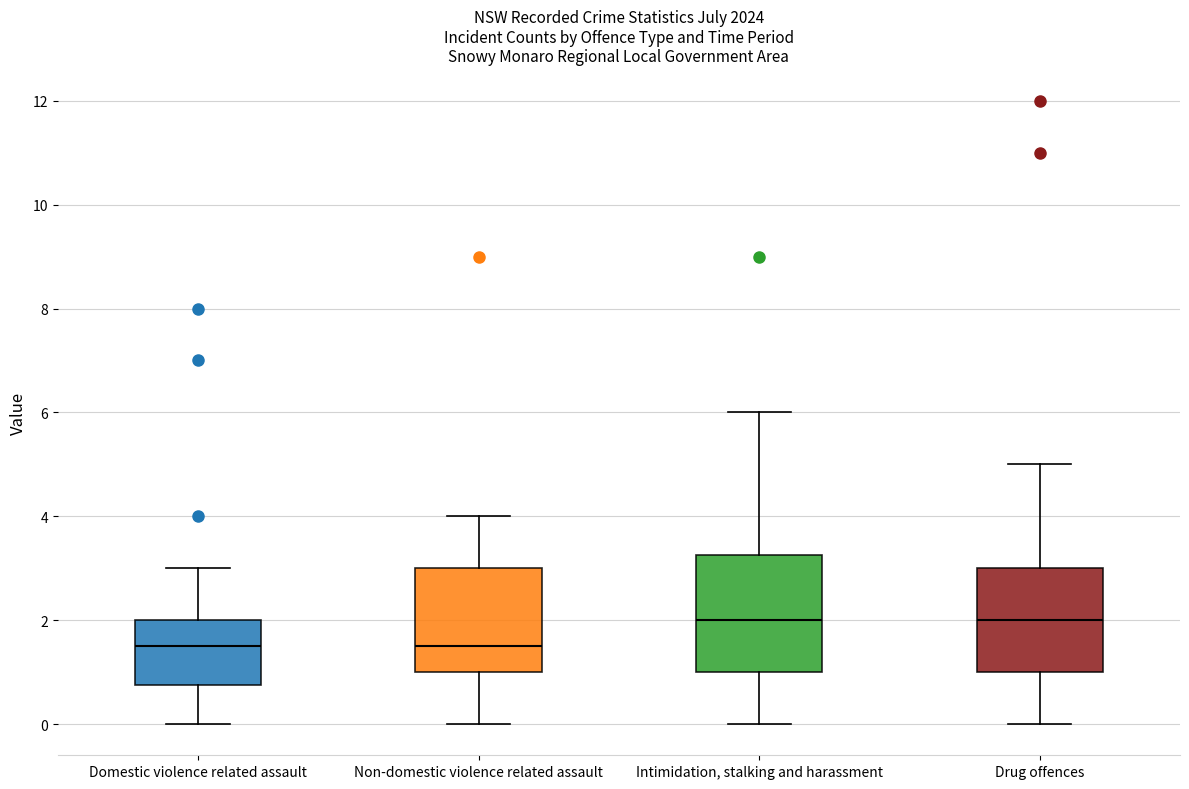

Comparing the boxes themselves (not the whiskers), which one is the tallest?

Intimidation, stalking and harassment